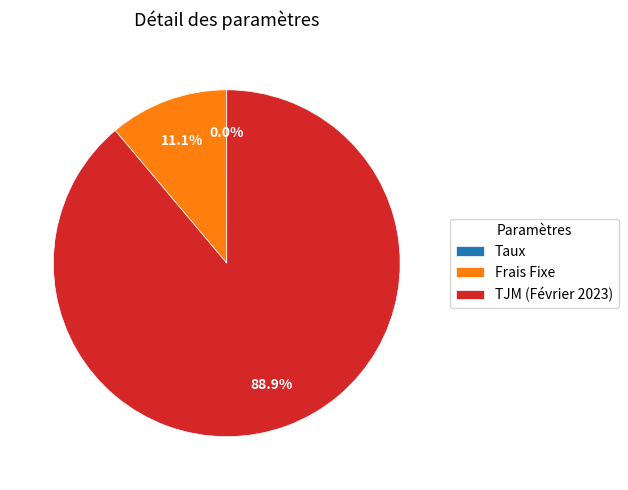

Which category has the biggest portion of the pie?

TJM (Février 2023)